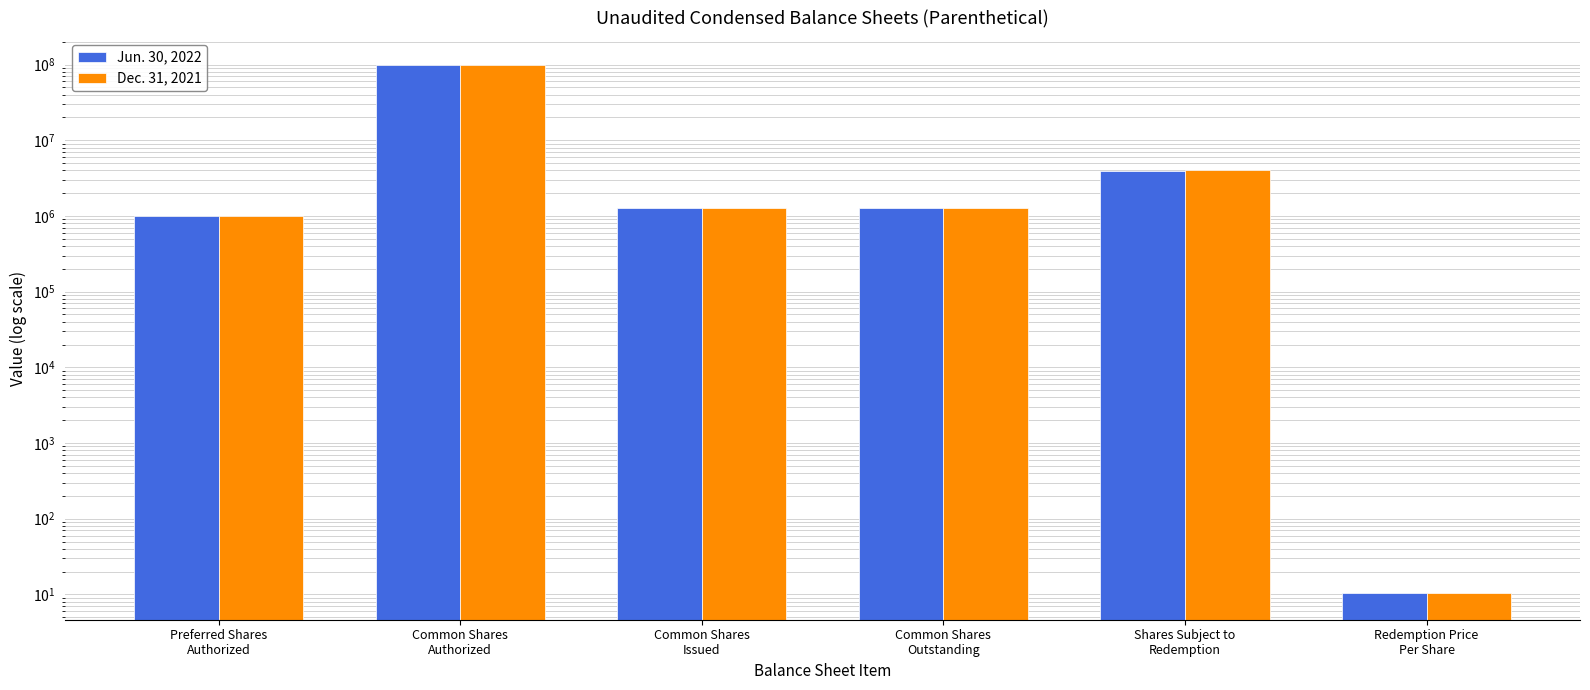

The value of Jun. 30, 2022 at Shares Subject to
Redemption is 1730531.1. True or false?

False